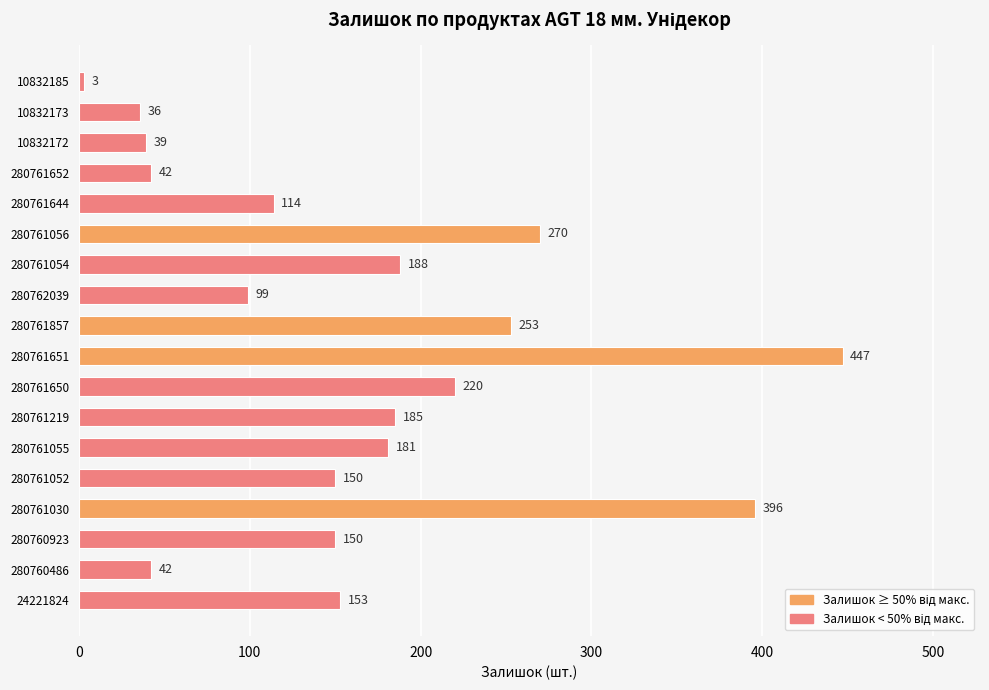

Approximately how many times larger is the value at 280762039 compared to 280761054?

0.5